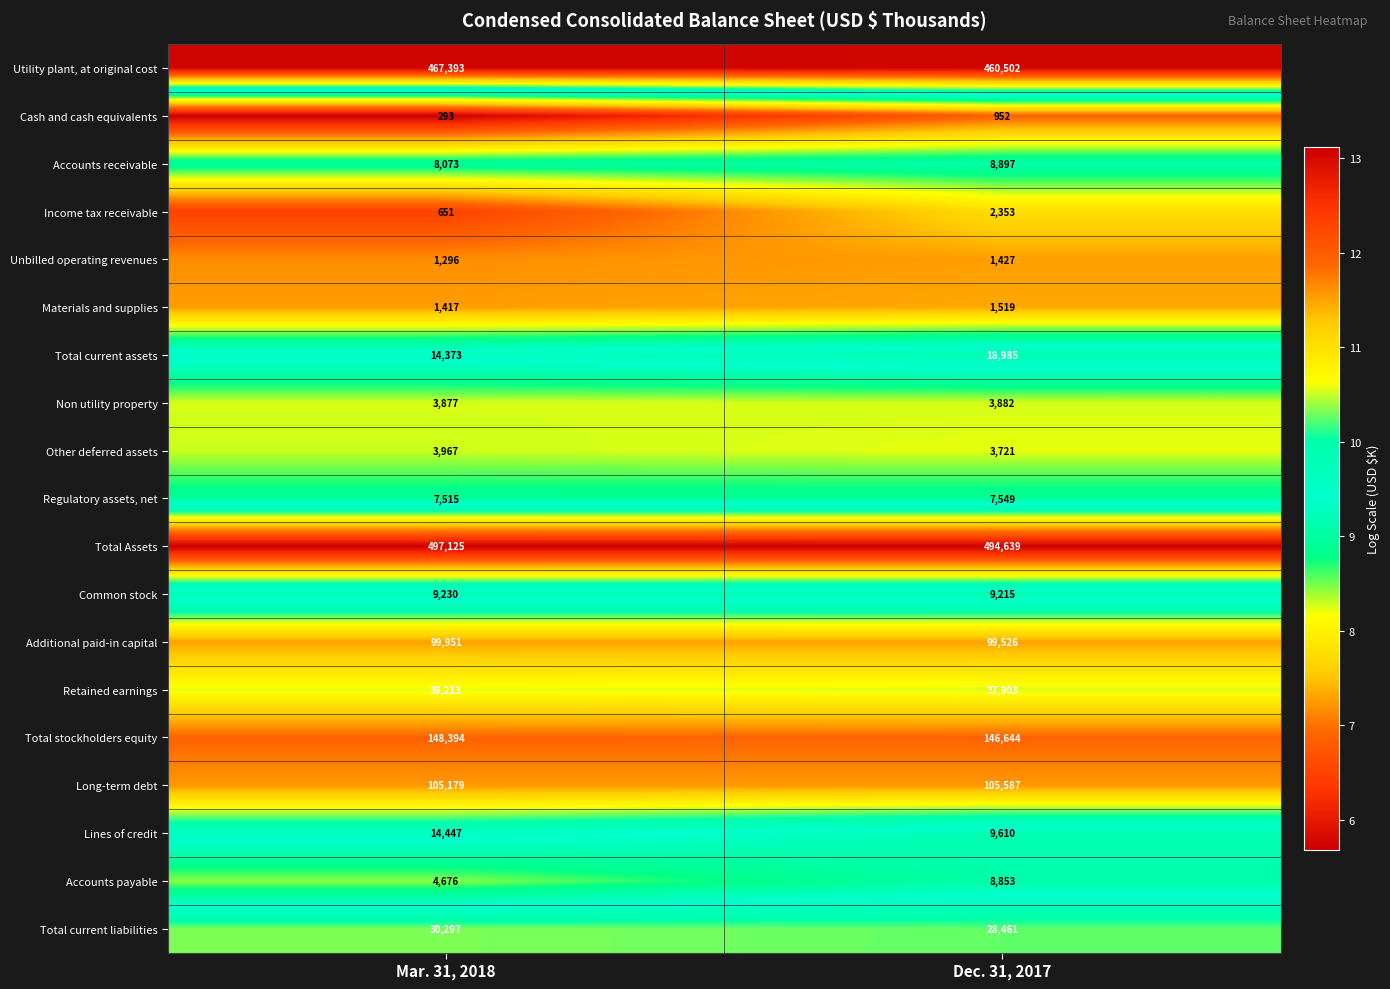

What is the sum of the Lines of credit values at Dec. 31, 2017 and Mar. 31, 2018?

24057